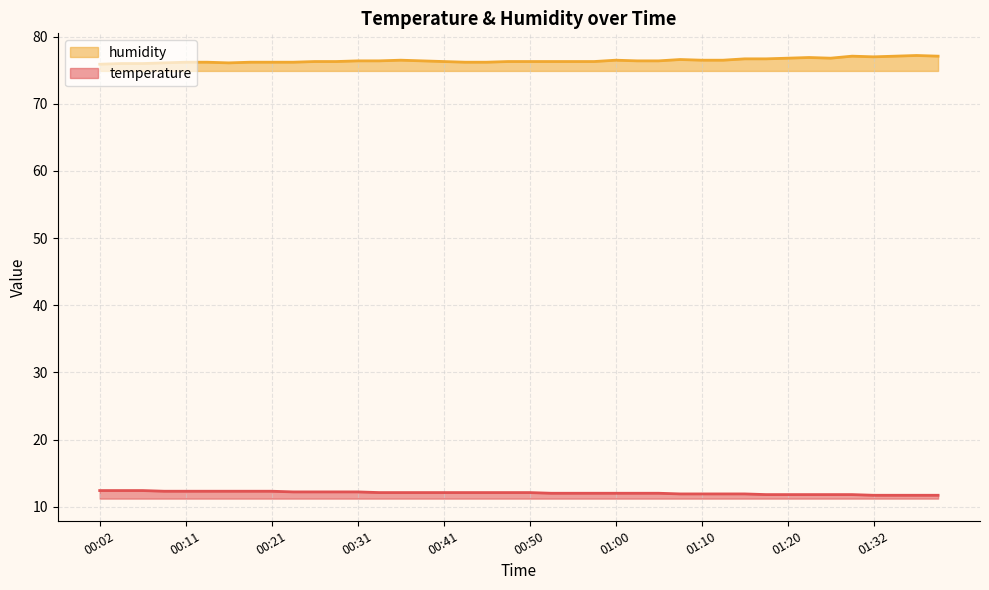

Where does the humidity series first go above 76?

00:09